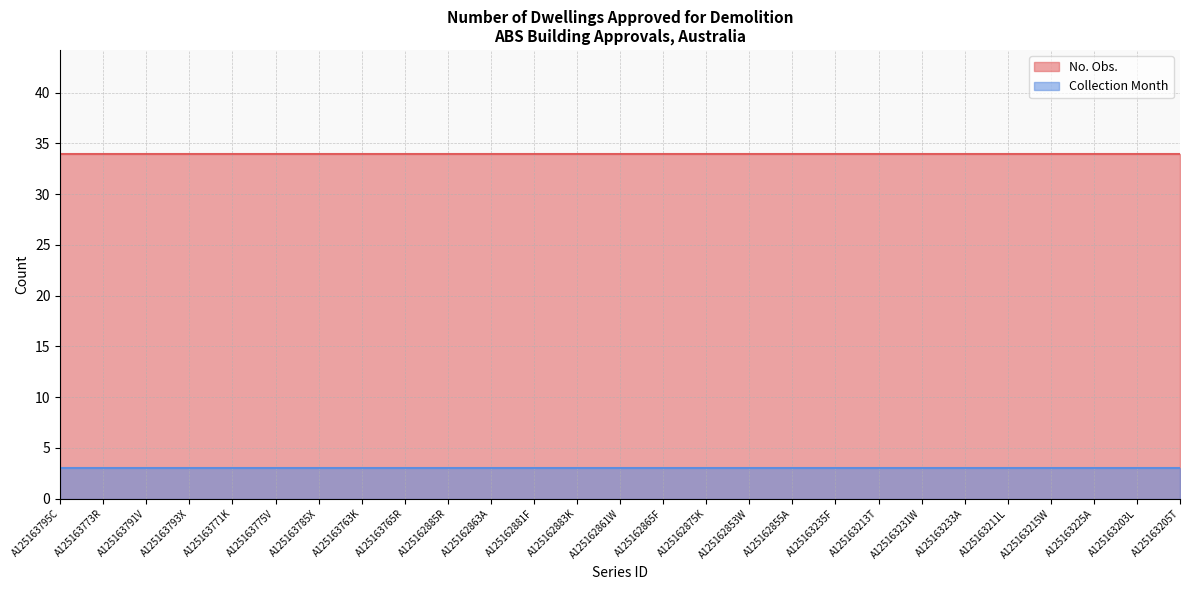

What is the average value of the Collection Month series?

3